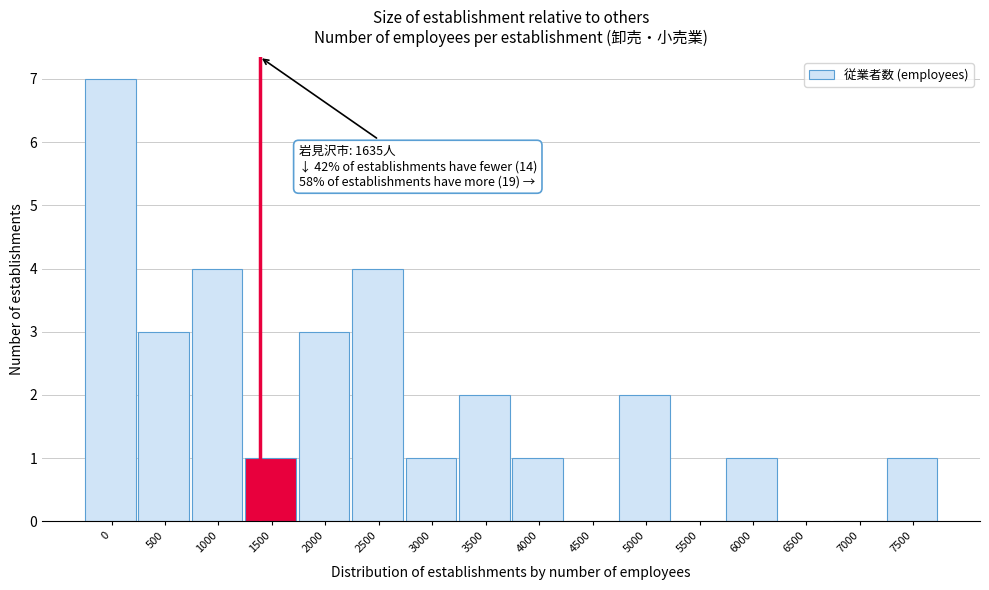

Reading left to right, transcribe all the data shown in this chart.

0=7	500=3	1000=4	1500=1	2000=3	2500=4	3000=1	3500=2	4000=1	4500=0	5000=2	5500=0	6000=1	6500=0	7000=0	7500=1